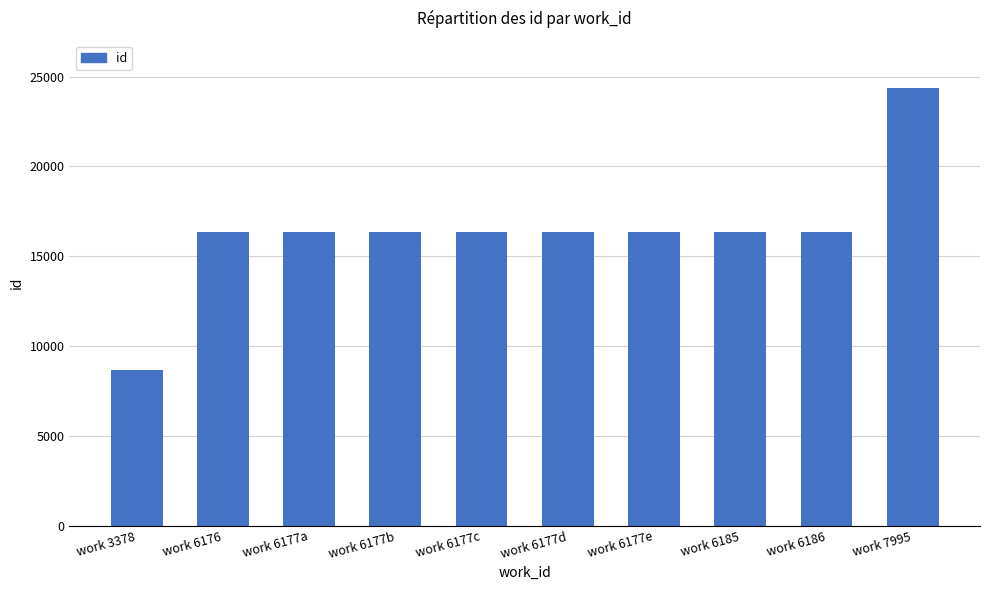

What is the smallest value displayed?

8656